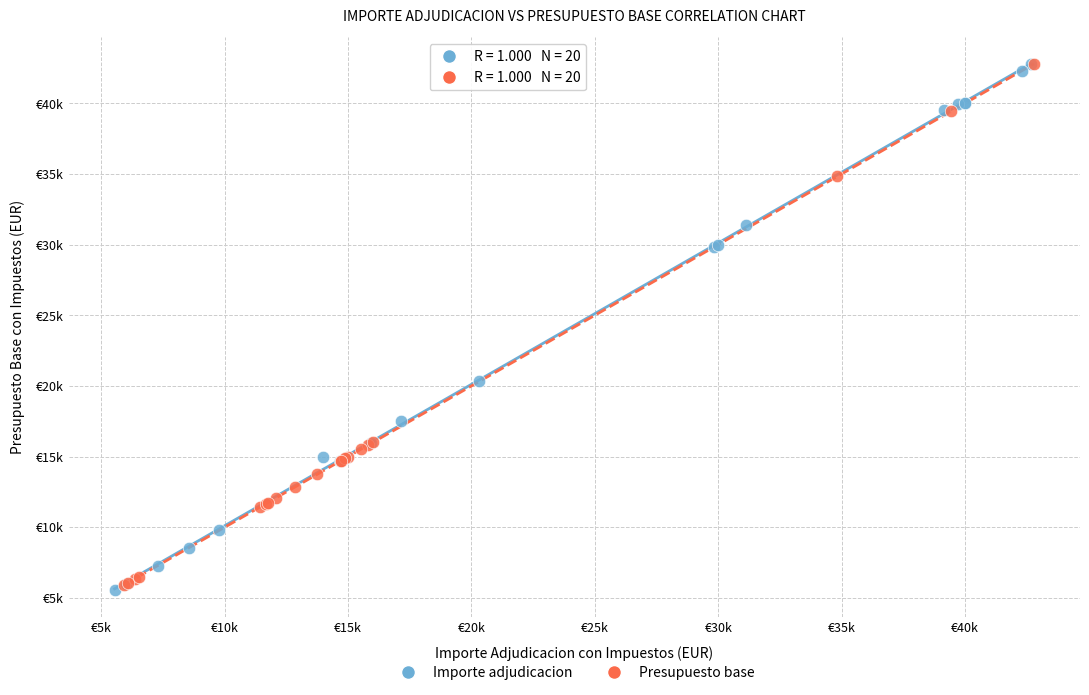

Which series reaches the minimum Y coordinate?

Importe adjudicacion